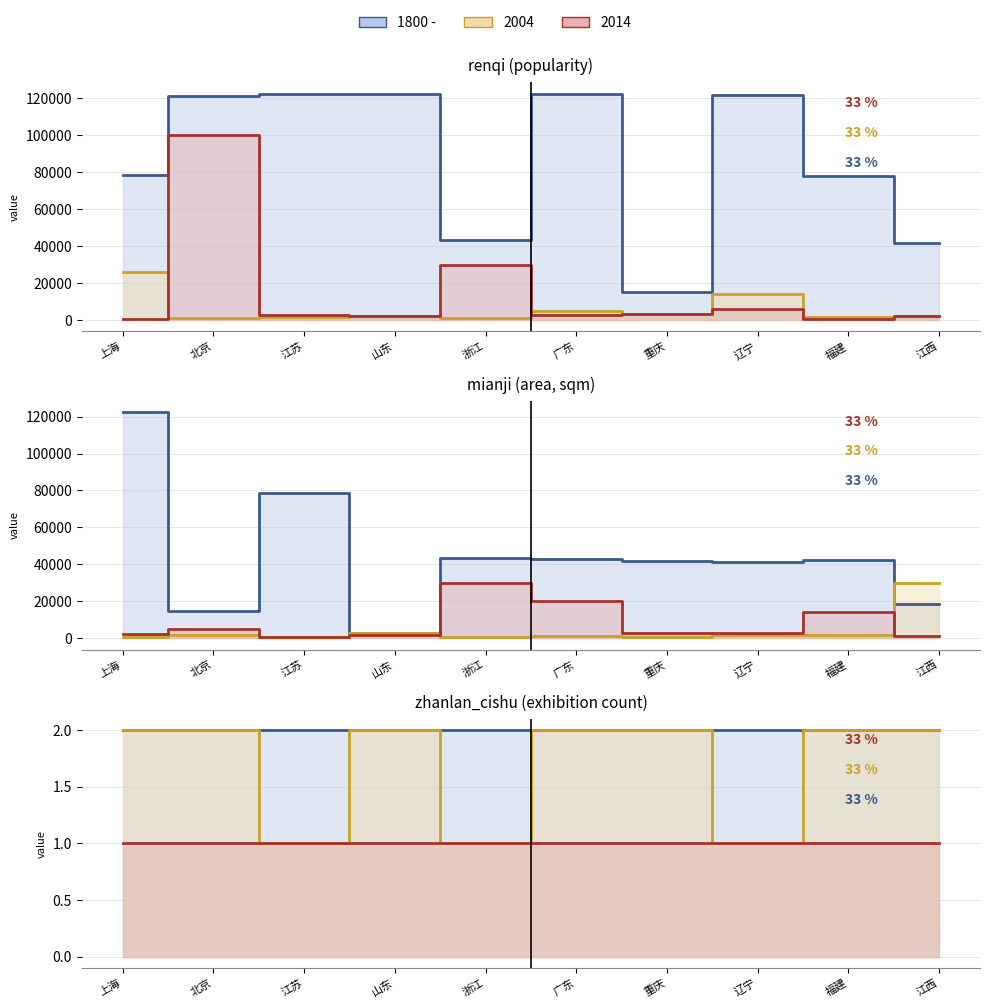

At which label does renqi_mid first exceed 122384?

上海